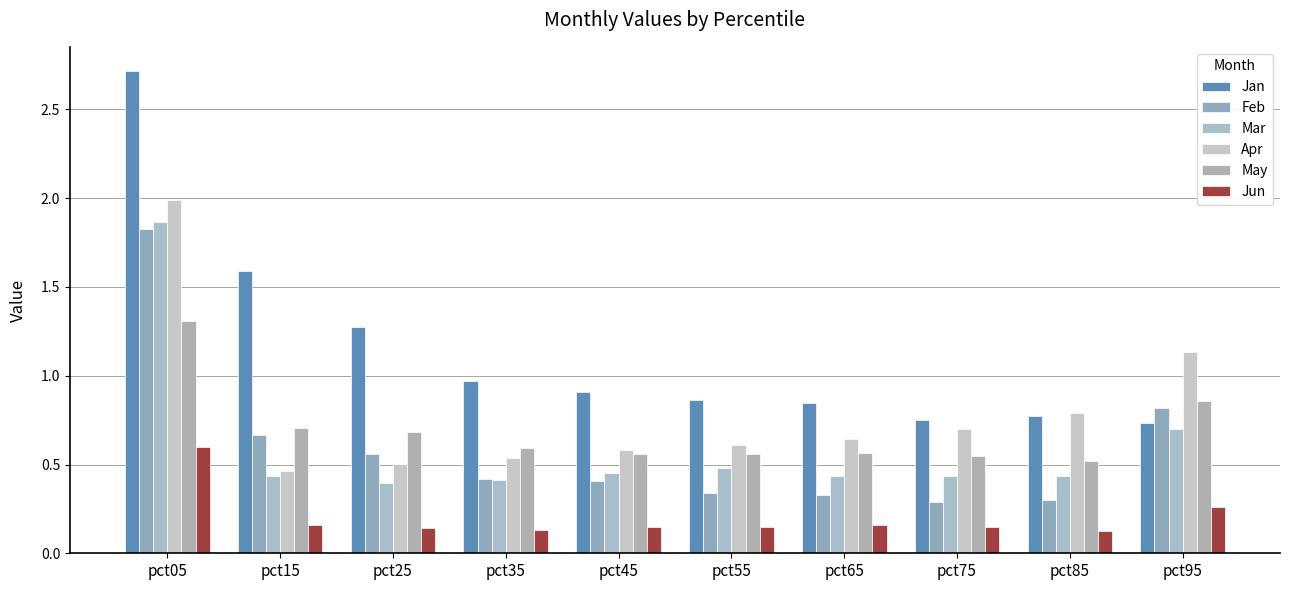

What is the difference between the second highest and minimum values in the Mar series?

0.3